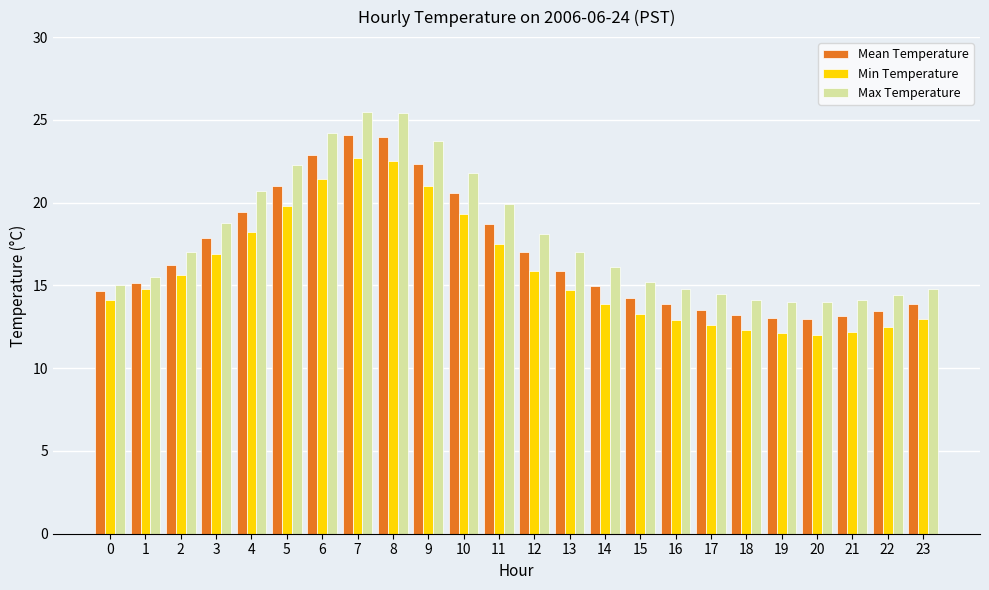

What is the difference between the second highest and second lowest values in the Min Temperature series?

10.4